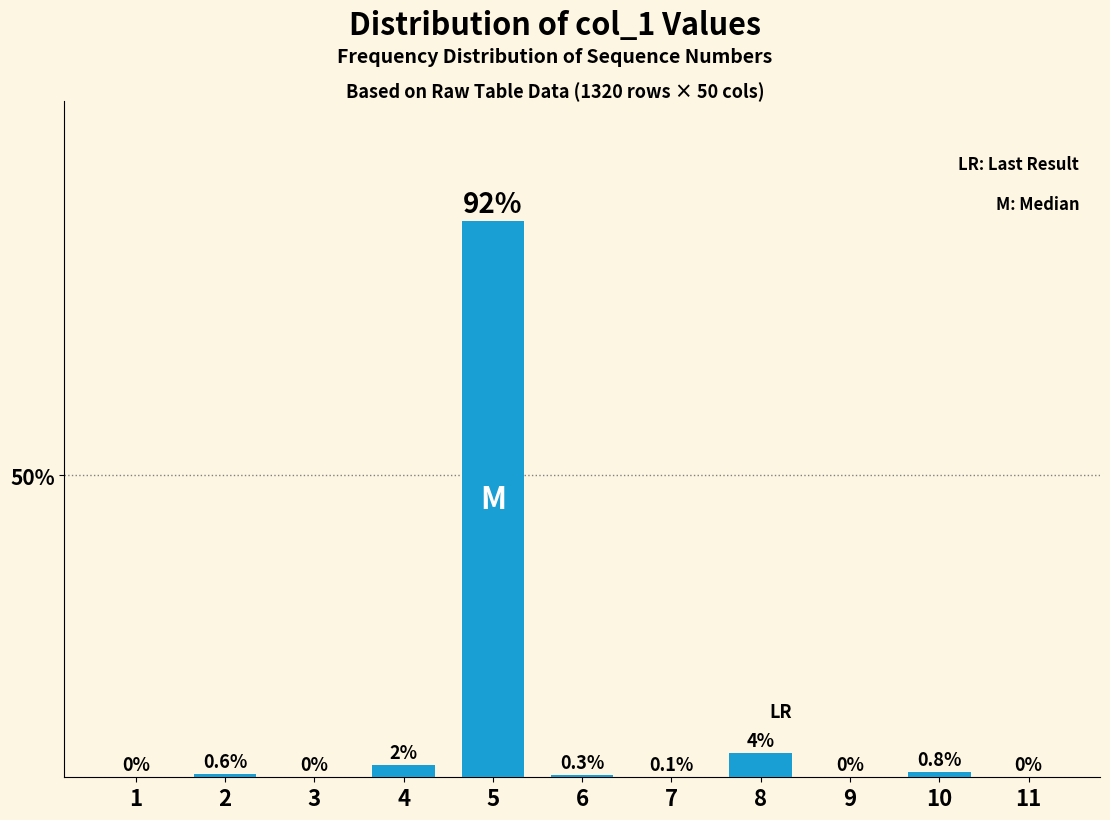

Reading right to left, transcribe all the data shown in this chart.

11=0.0	10=0.8	9=0.0	8=4.0	7=0.1	6=0.3	5=92.0	4=2.0	3=0.0	2=0.6	1=0.0